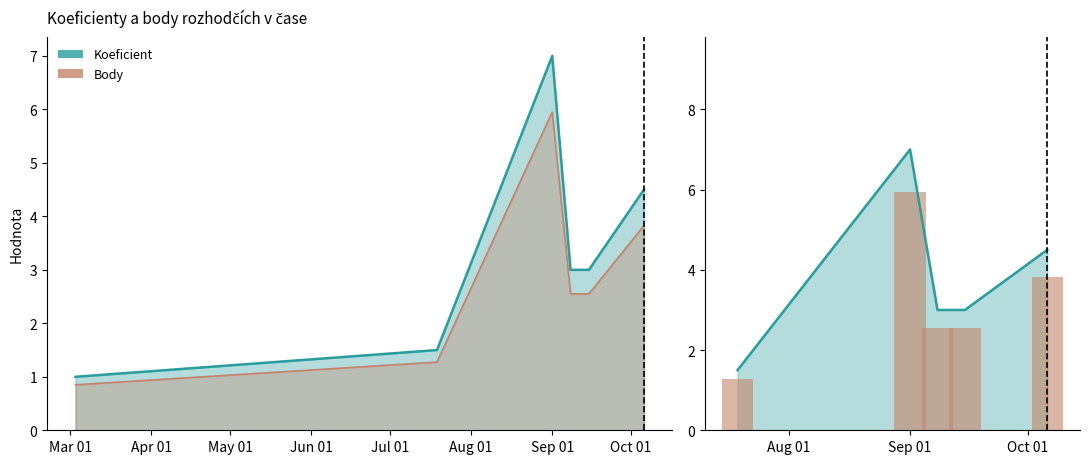

Which label corresponds to the smallest value in the chart?

Mar 01